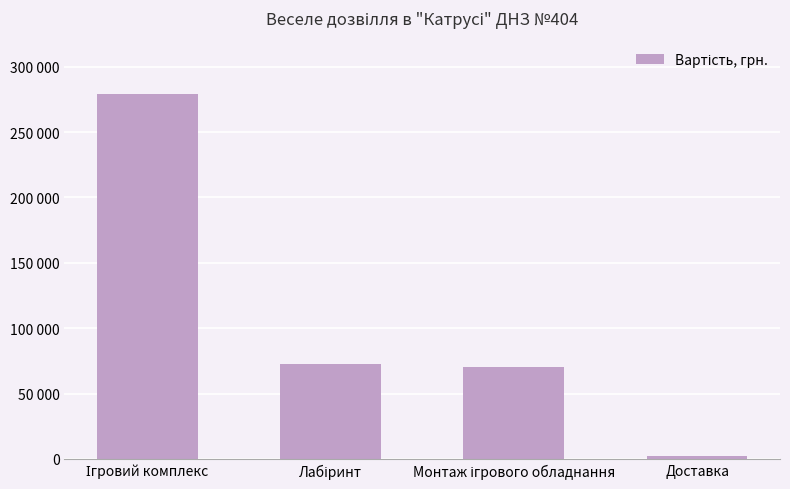

Are the bars horizontal?

No